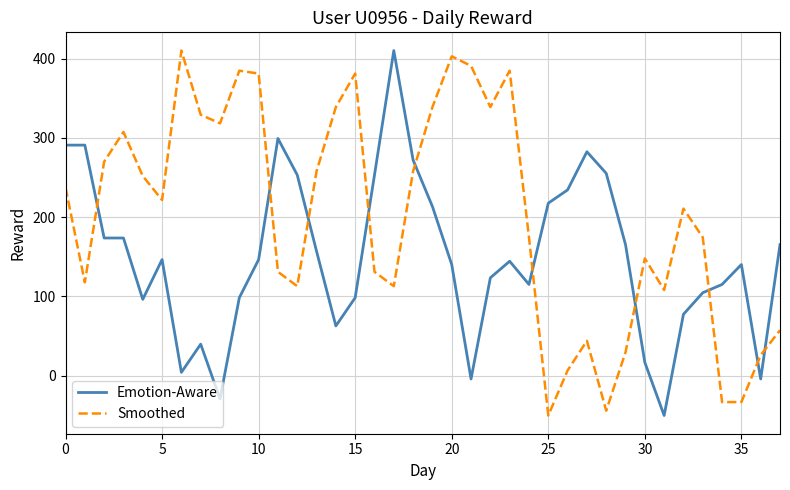

How many intersections are there between Emotion-Aware and Smoothed?

10